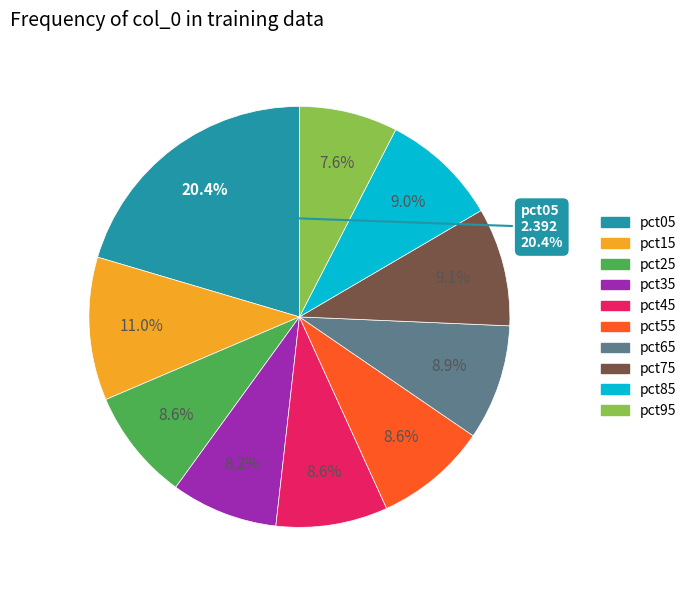

How many segments does this pie chart have?

10